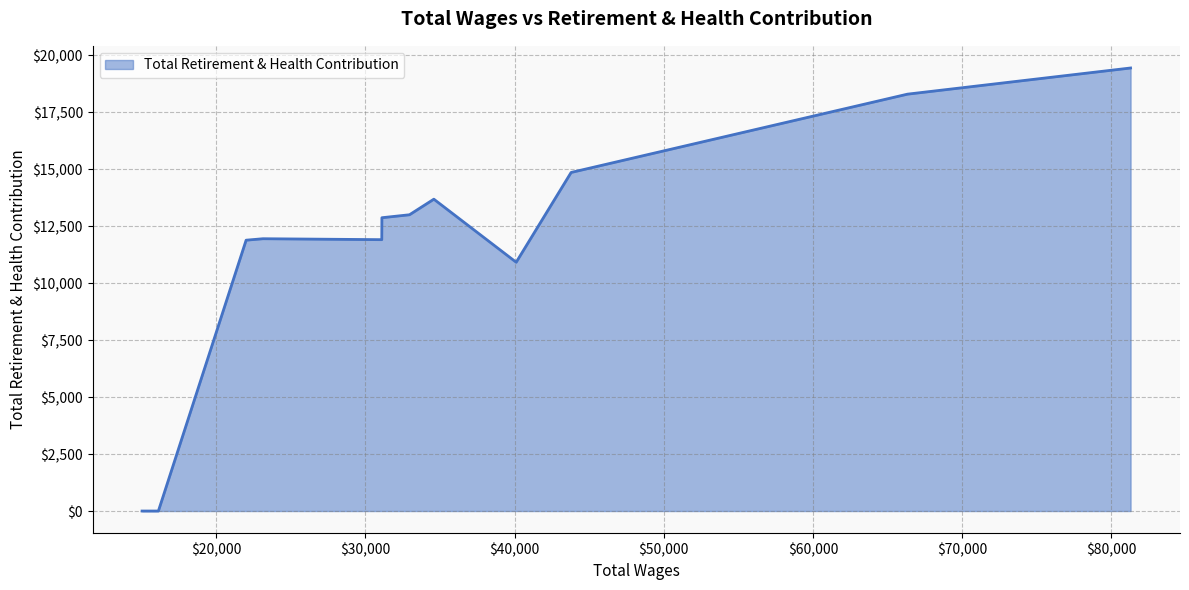

What is the difference between the maximum and minimum values?

19448